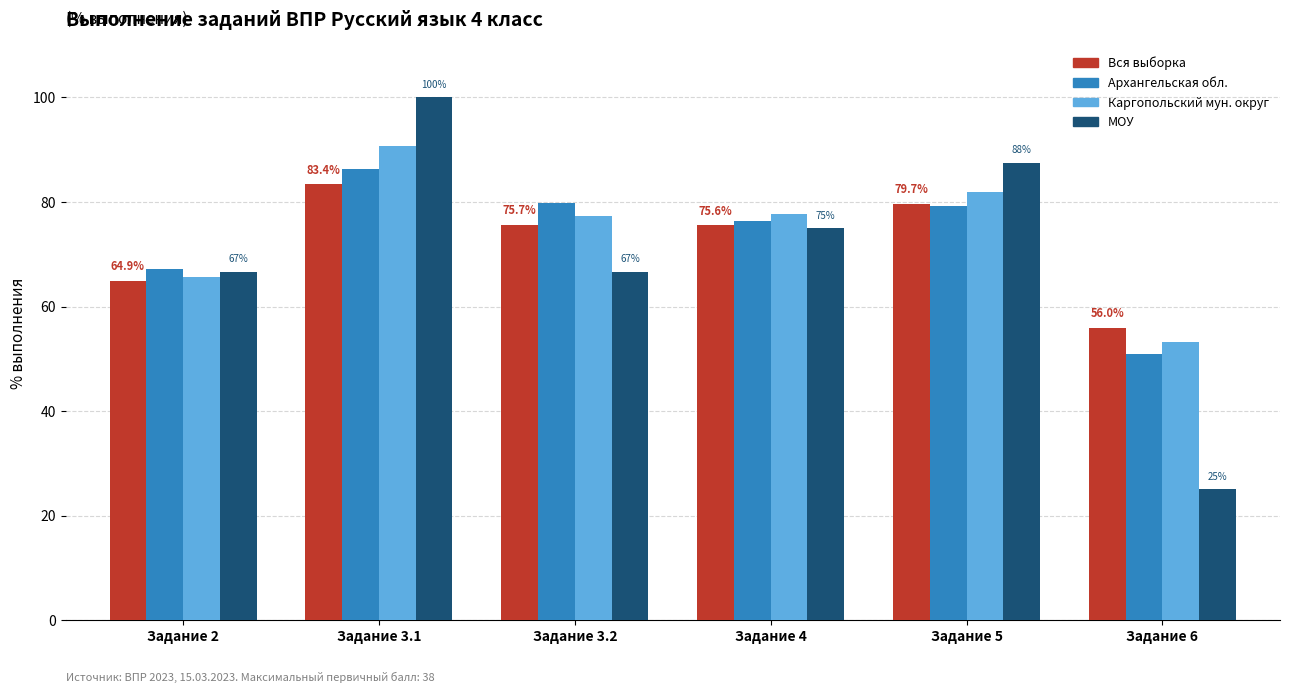

What is the greatest value displayed?

100.0